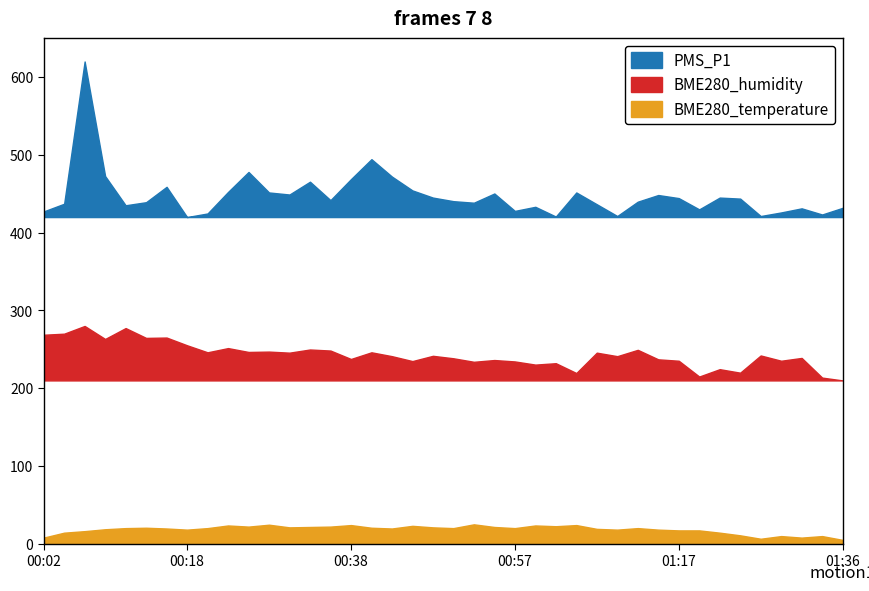

The value of PMS_P1 at 01:00 is 35.8. True or false?

True